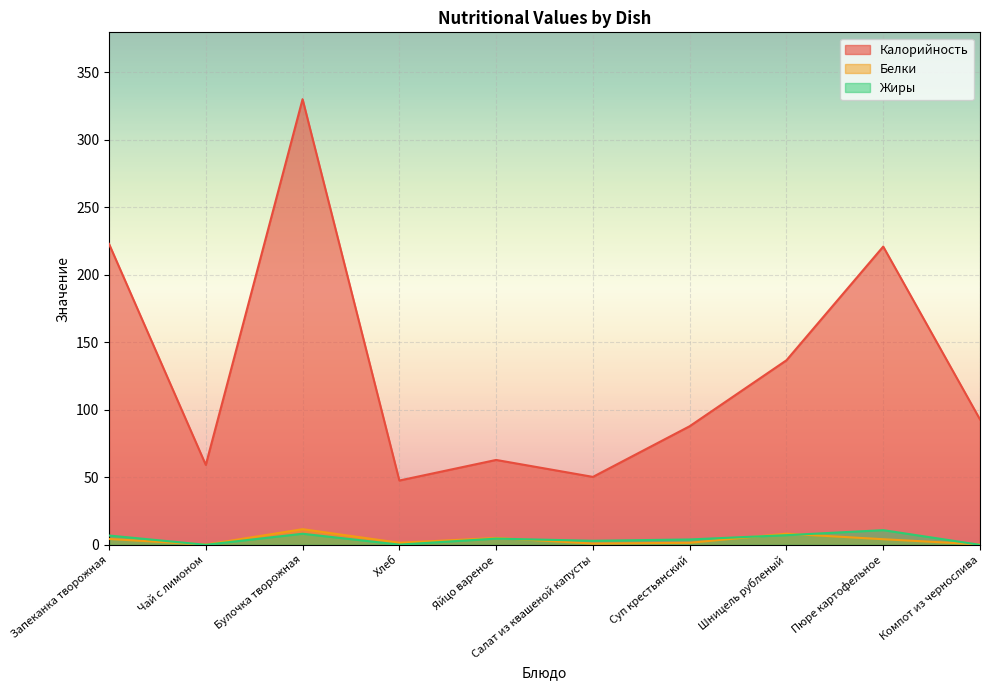

Where is Жиры nearest to the value 5?

Яйцо вареное